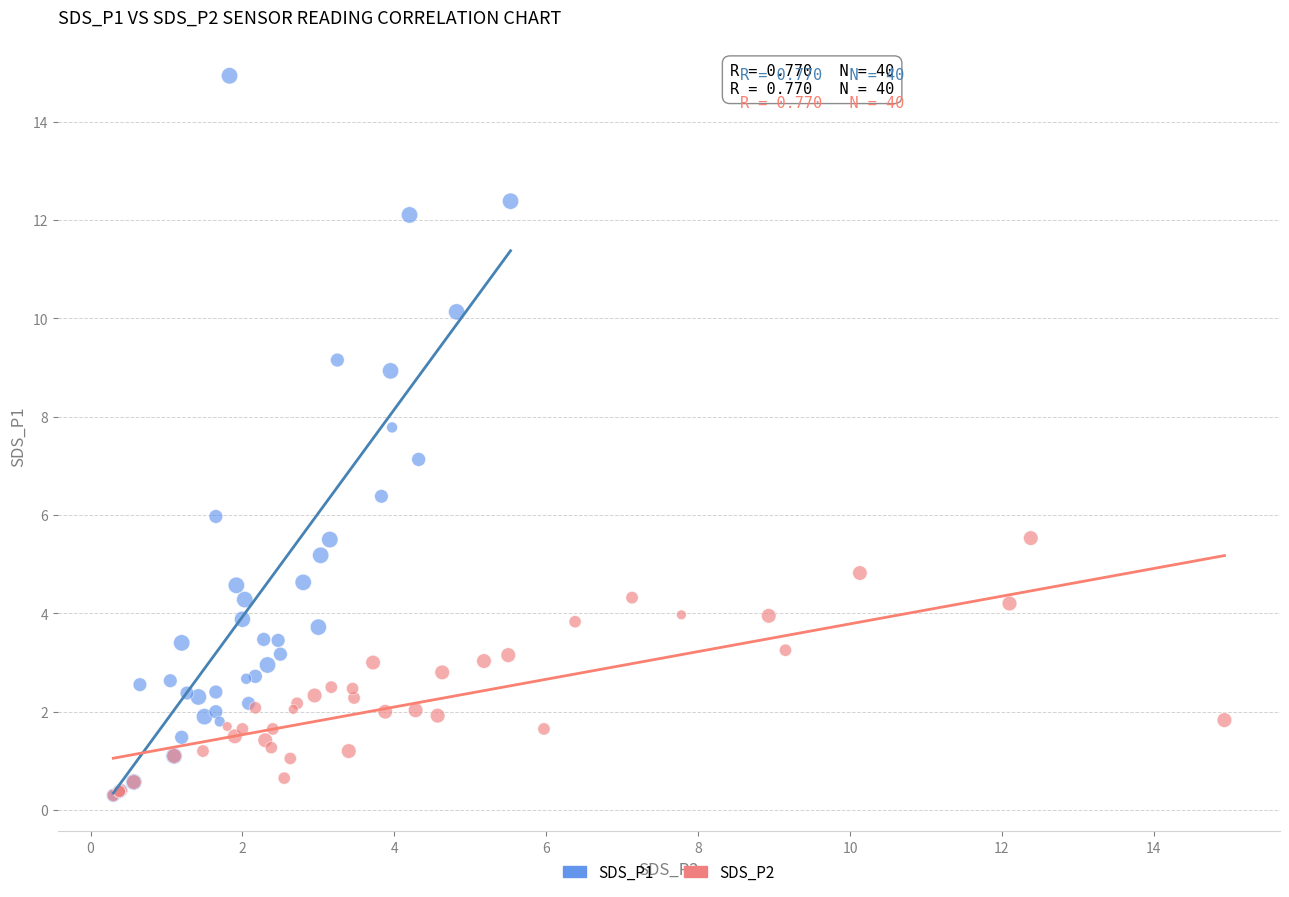

Which series reaches the maximum Y coordinate?

SDS_P1